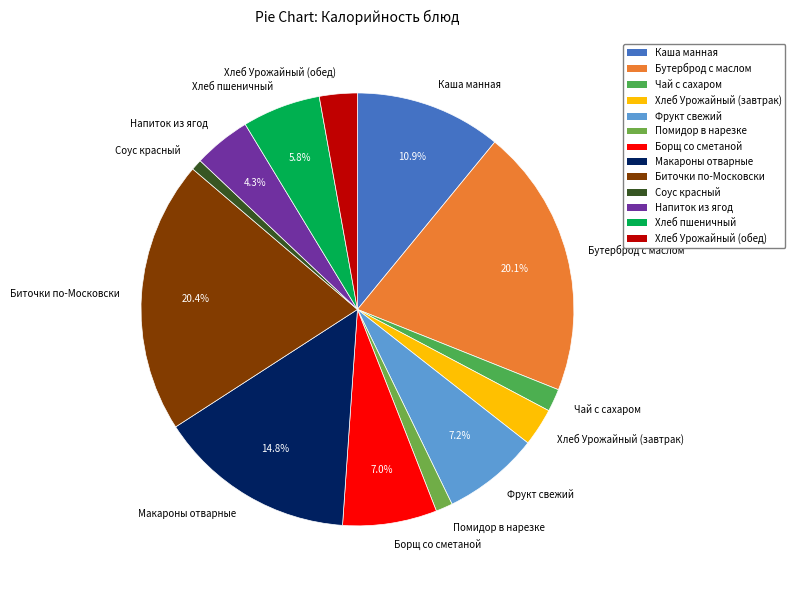

Do Борщ со сметаной and Чай с сахаром together represent more than half of the pie?

No